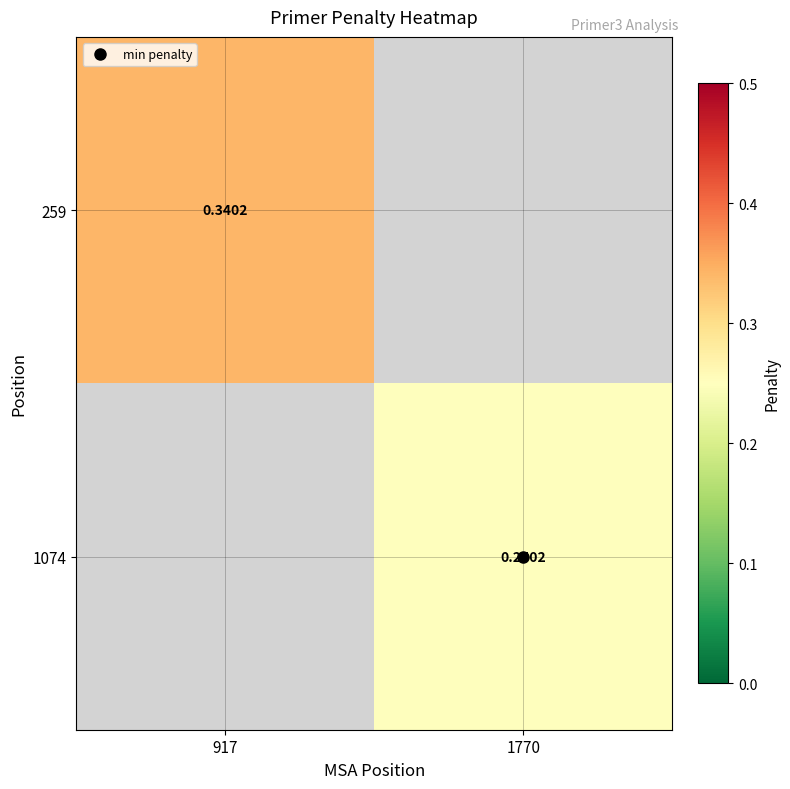

How many data points does each series have?

2